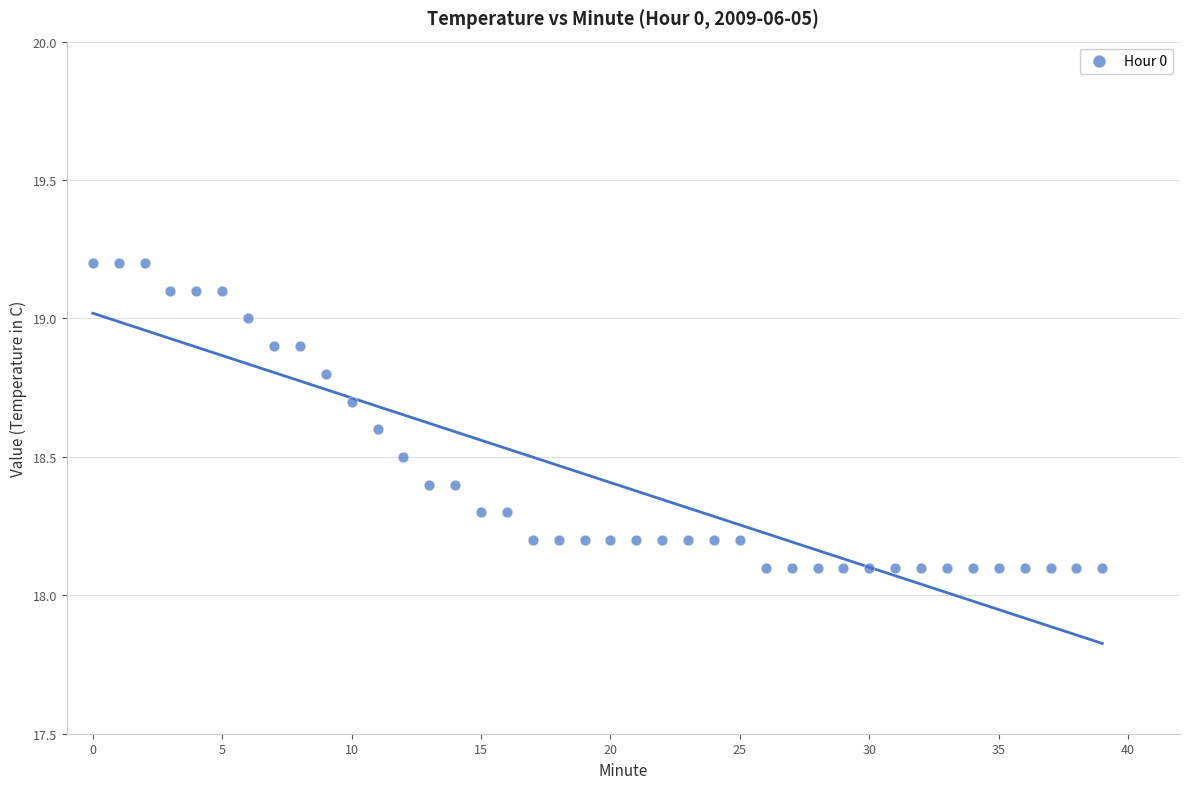

What is the range of Y values (max minus min)?

1.1